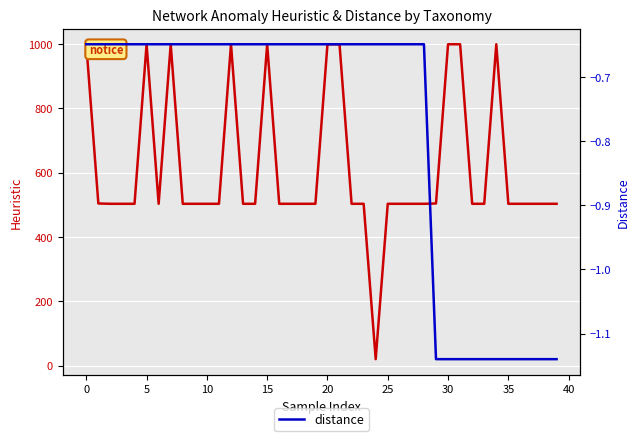

True or false: distance has a value of -0.3 at 0.

False